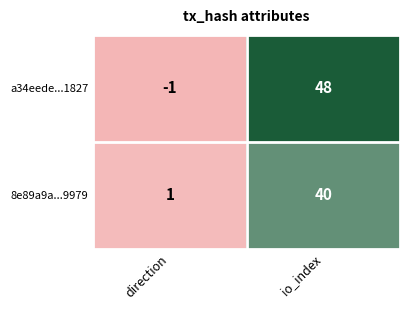

How many data points does each series have?

2